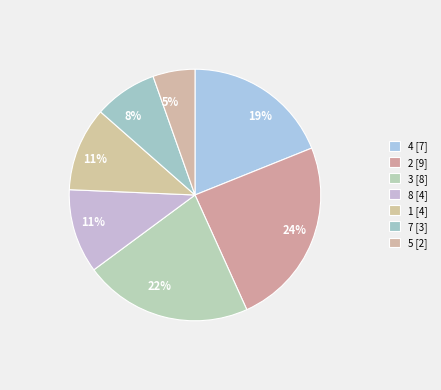

How many slices are in this pie chart?

7